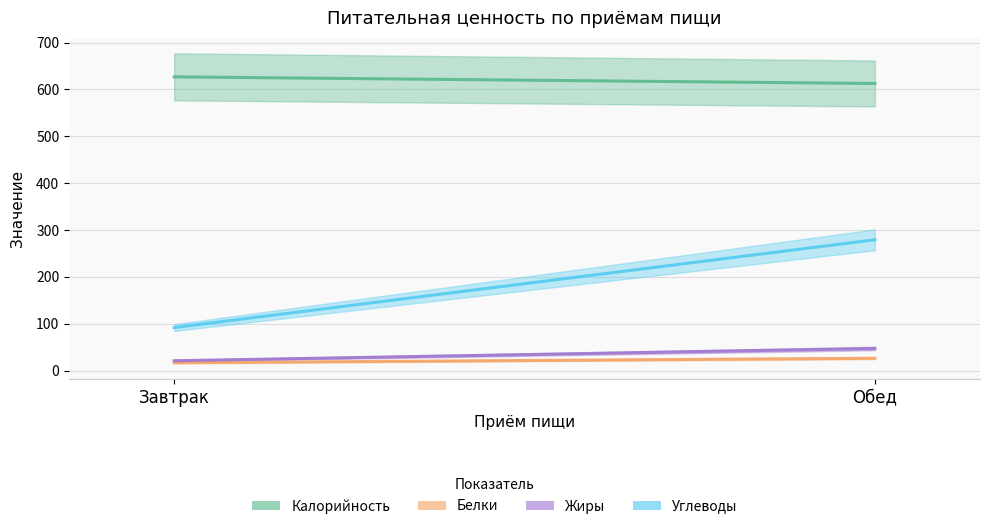

At which label is Калорийность closest to 619?

Обед